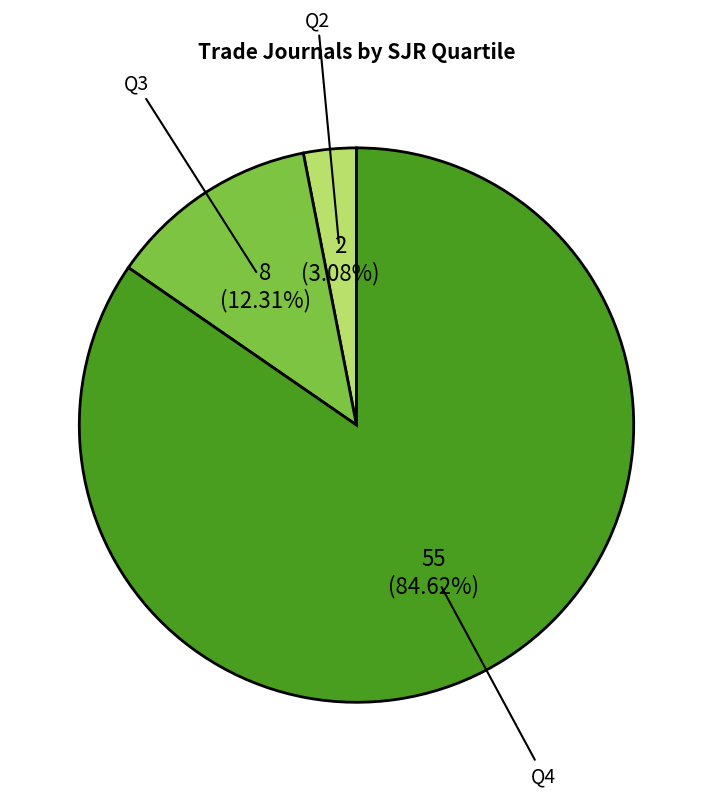

Does any single category account for the majority?

Yes